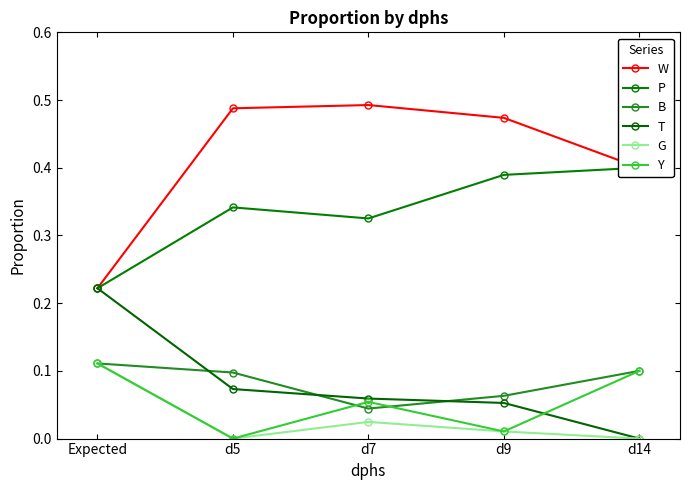

What is the label of the 4th point from the left?

d9